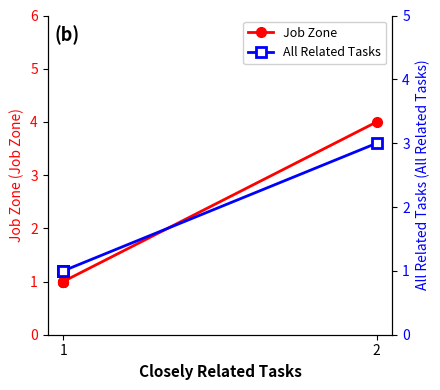

At how many categories does at least one series exceed 2?

1